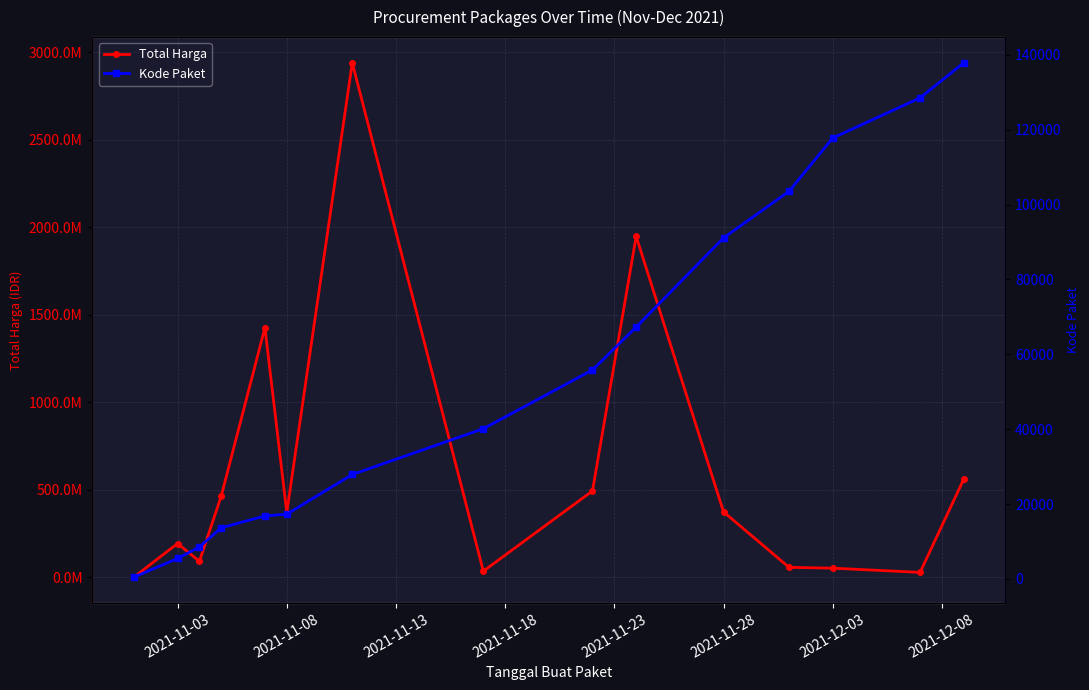

True or false: Total Harga and Kode Paket cross at least once.

False